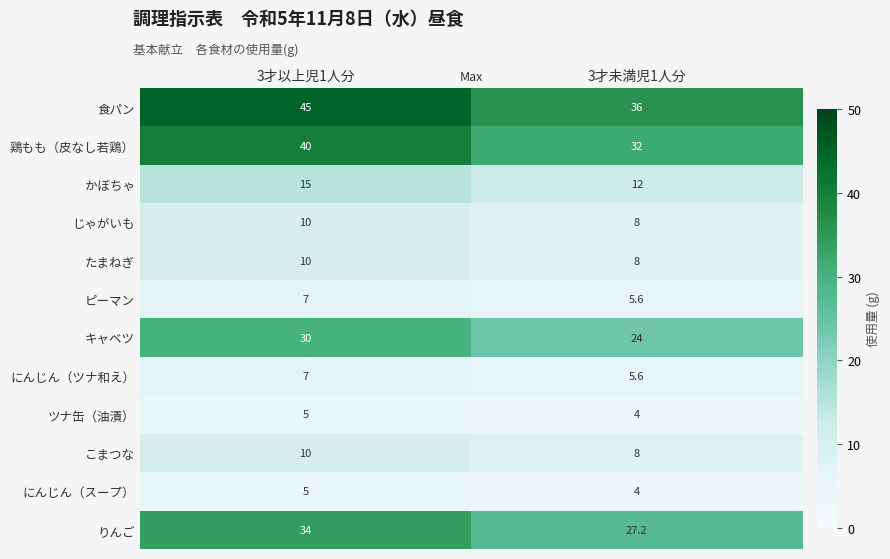

What is the sum of all ピーマン values?

12.6